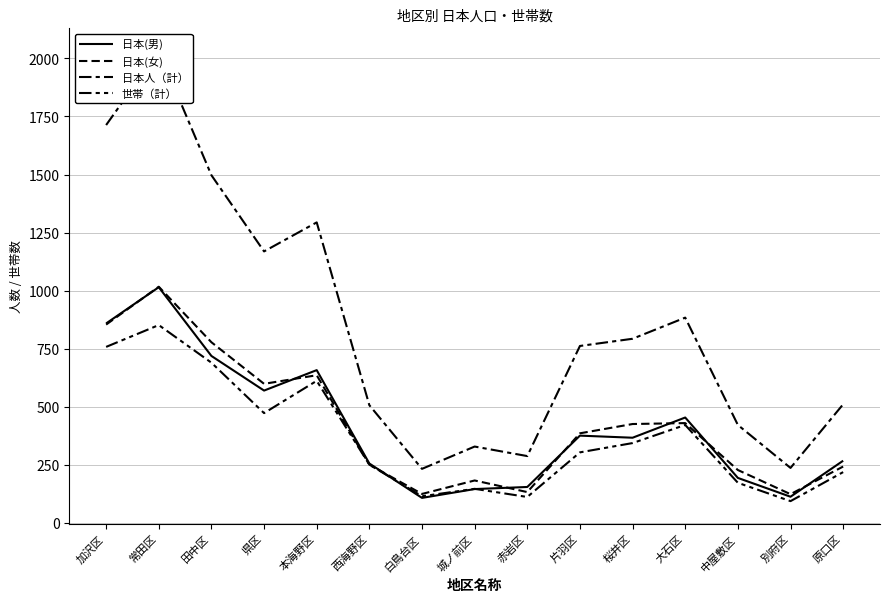

At how many categories does at least one series exceed 1605?

2